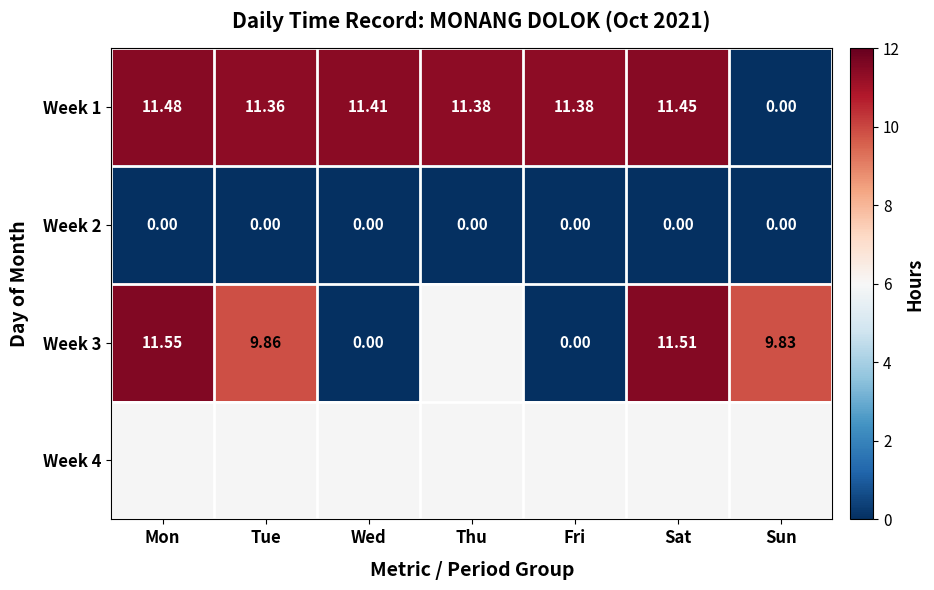

Is the value of Week 2 at Sun greater than the value of Week 3 at Tue?

No